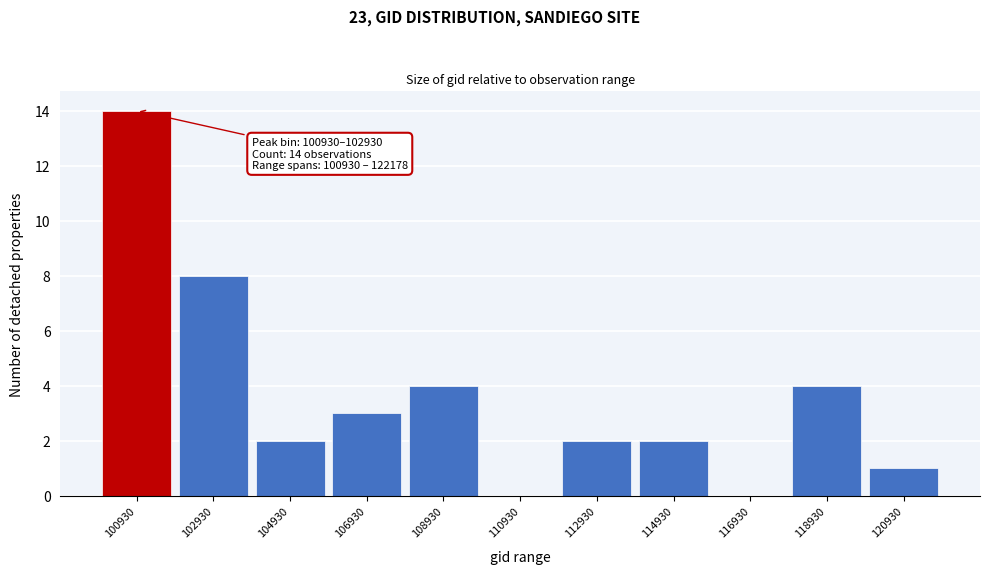

Reading left to right, what are all the values shown in this chart?

100930=14	102930=8	104930=2	106930=3	108930=4	110930=0	112930=2	114930=2	116930=0	118930=4	120930=1